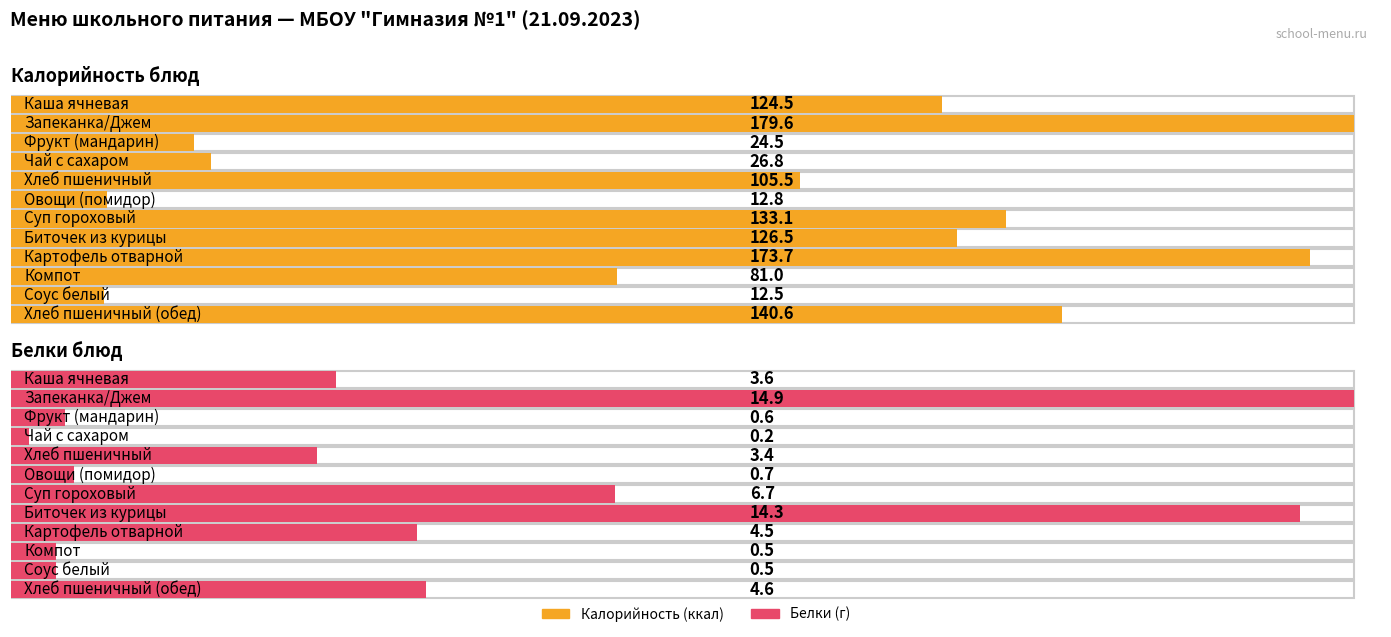

Where does the Белки series first go above 3?

Каша ячневая